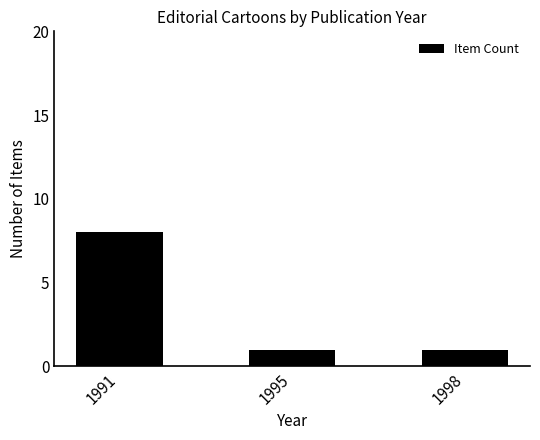

How many bars are there in total?

3